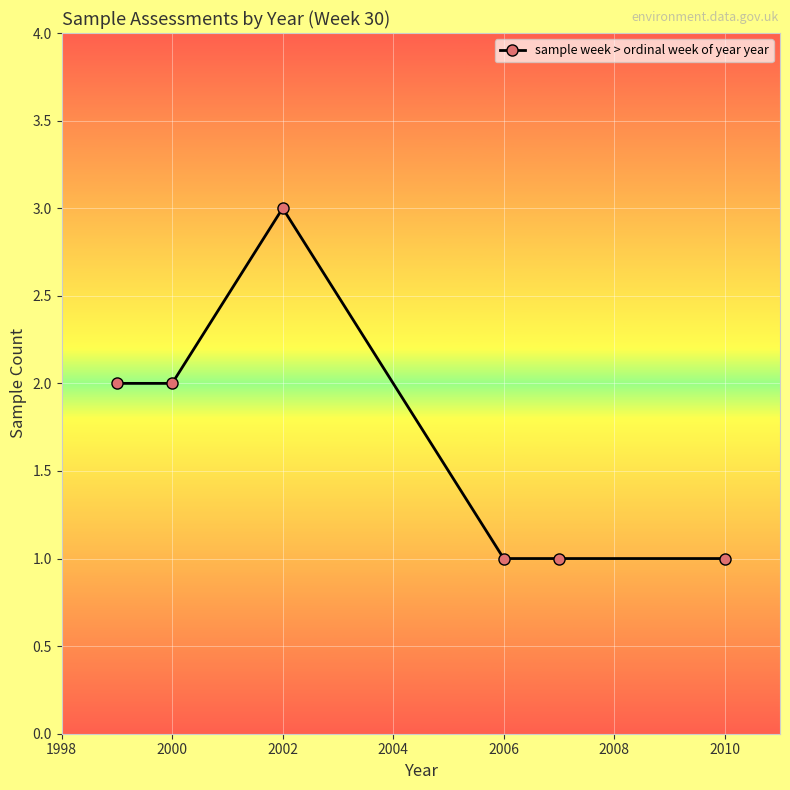

True or false: there are more than 0 points higher than both neighbors.

True